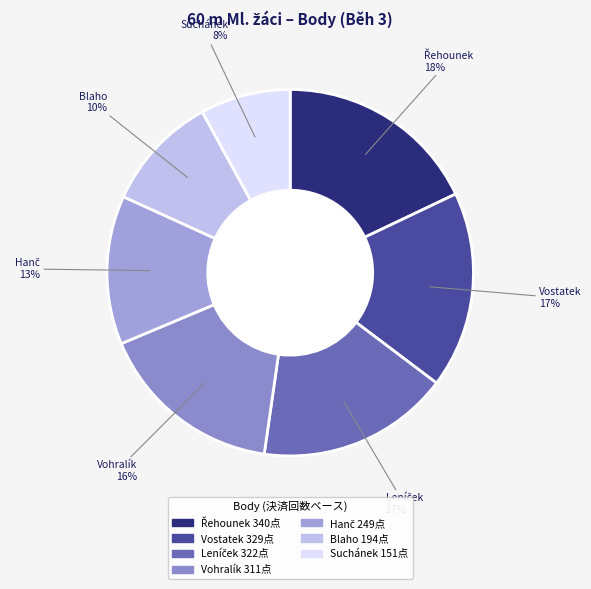

Is there any slice that represents more than half of the pie?

No